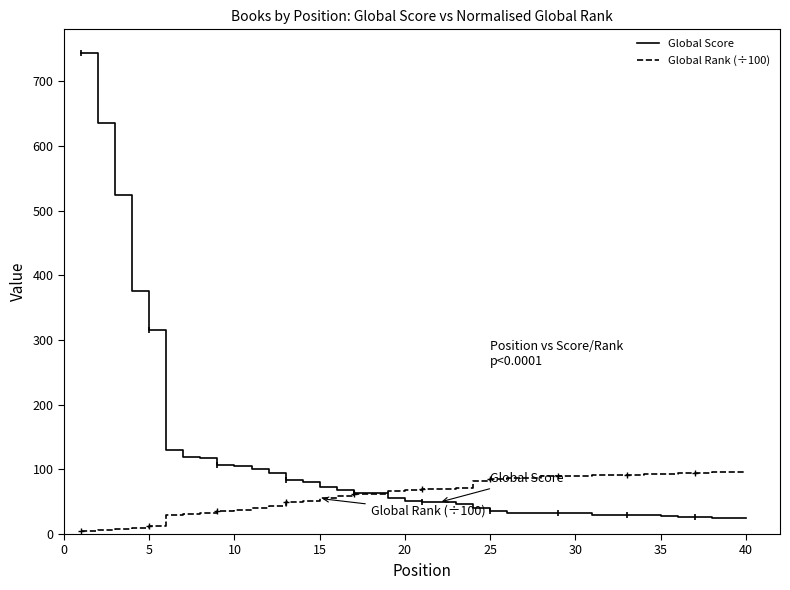

True or false: Global Score and Global Rank (÷100) intersect in this chart.

True